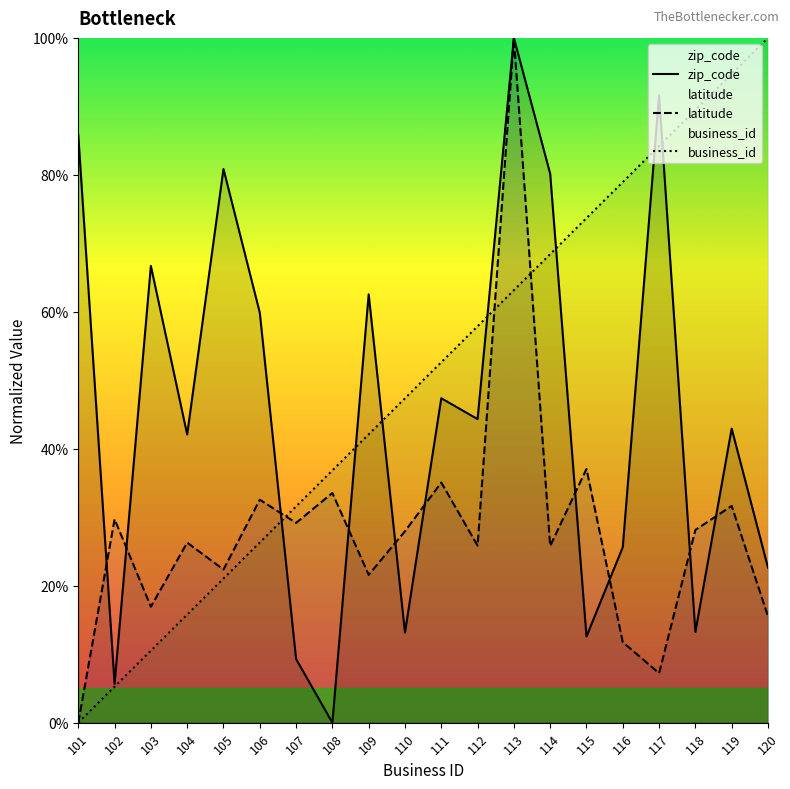

Is the value of zip_code at 106 greater than the value of business_id at 102?

Yes